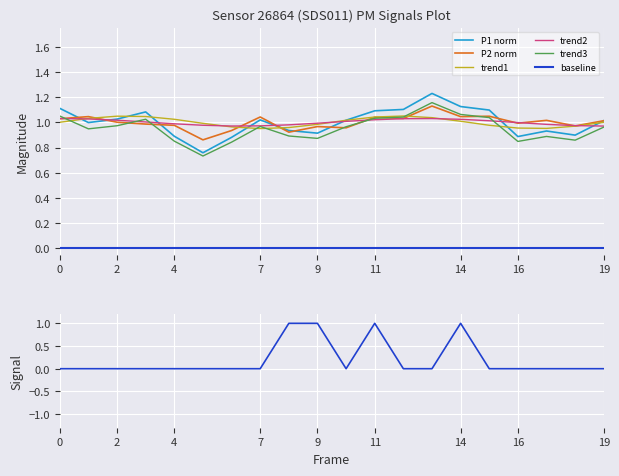

True or false: baseline and P2 norm intersect in this chart.

False